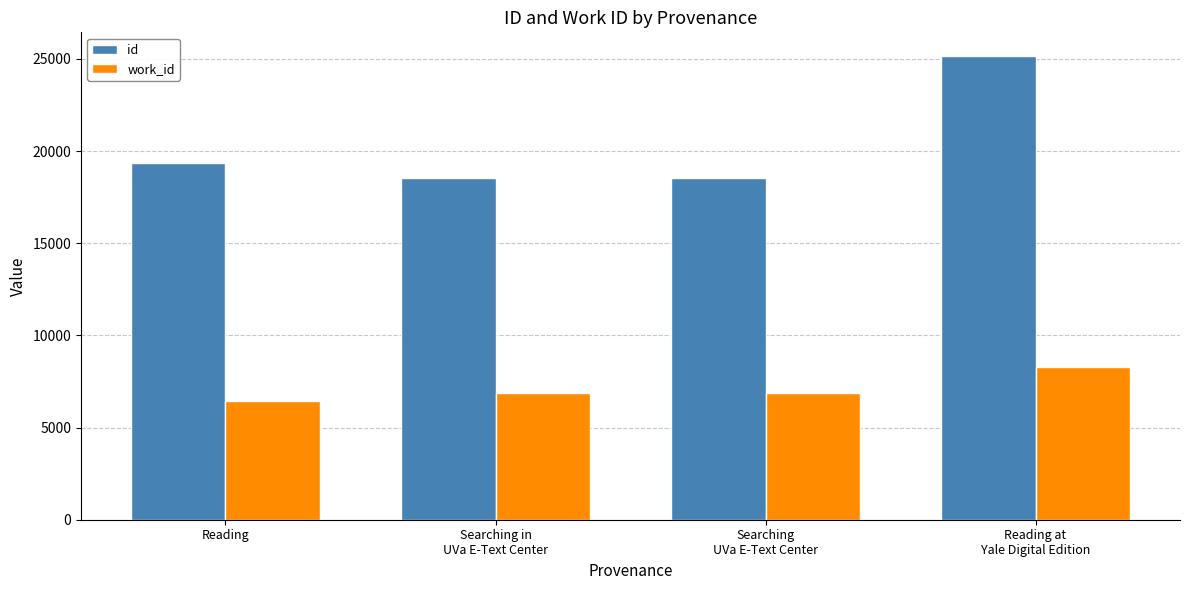

Which label corresponds to the largest value in the chart?

Reading at
Yale Digital Edition